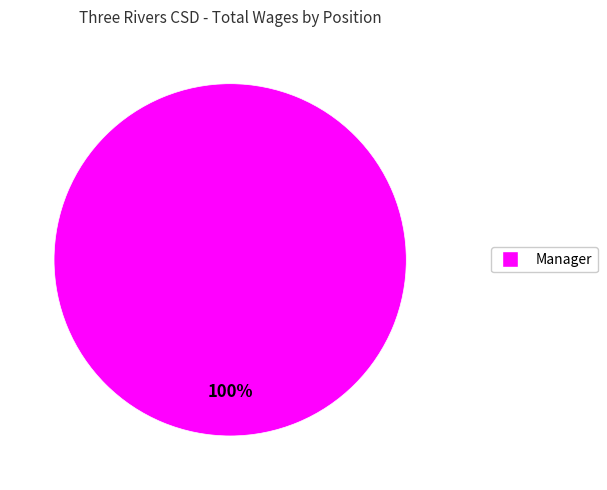

Is there a majority slice in this chart?

Yes